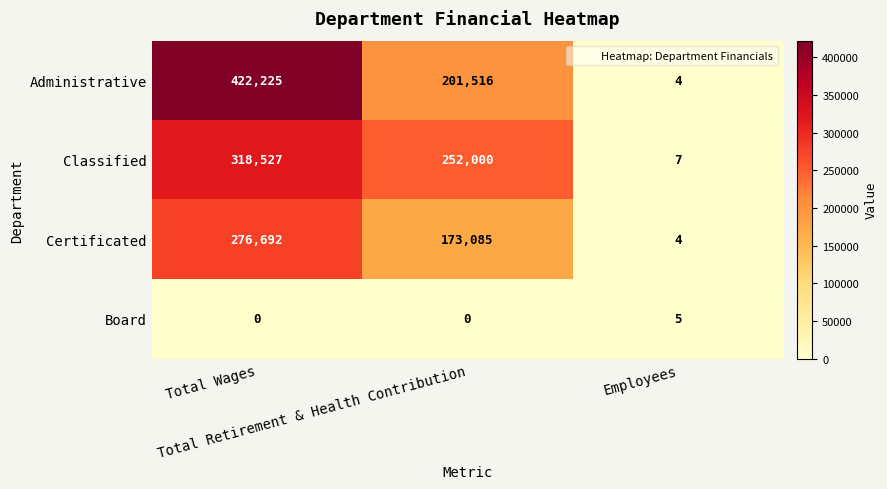

List the series in order of their peak value, lowest first.

Board, Certificated, Classified, Administrative